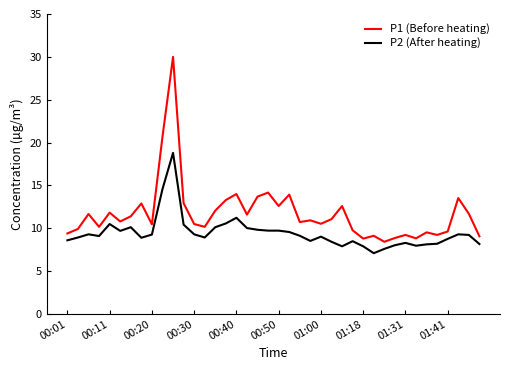

What is the difference between the maximum and minimum values in the P2 (After heating) series?

11.7